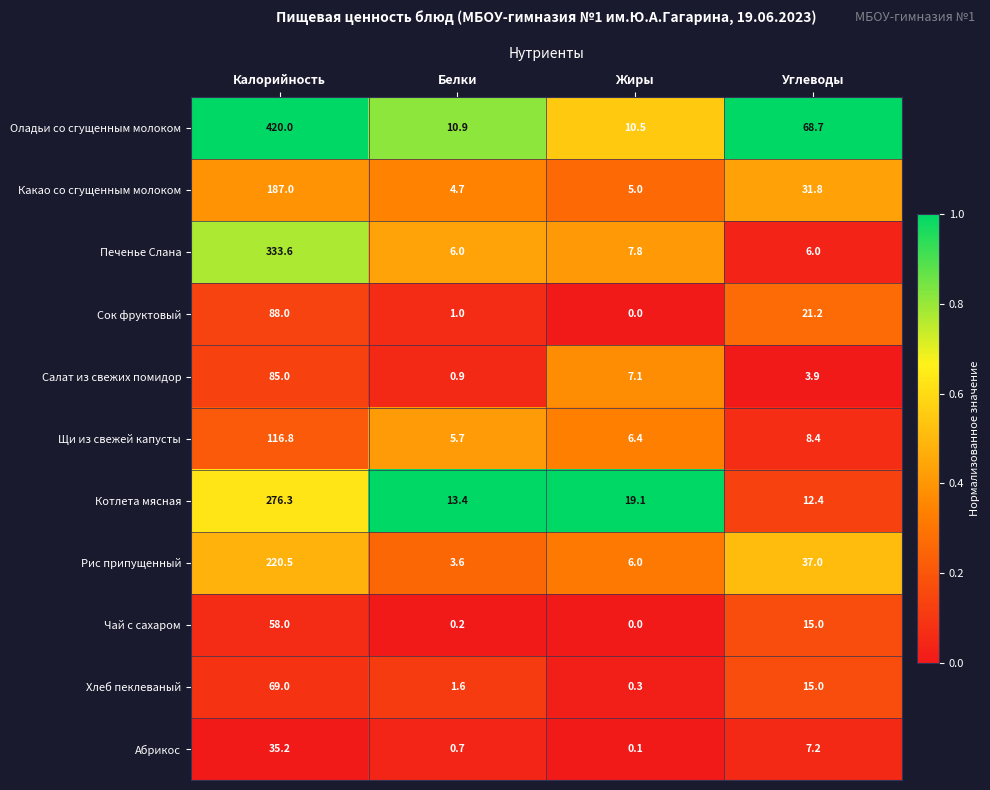

List the series in order of their peak value, highest first.

Оладьи со сгущенным молоком, Печенье Слана, Котлета мясная, Рис припущенный, Какао со сгущенным молоком, Щи из свежей капусты, Сок фруктовый, Салат из свежих помидор, Хлеб пеклеваный, Чай с сахаром, Абрикос